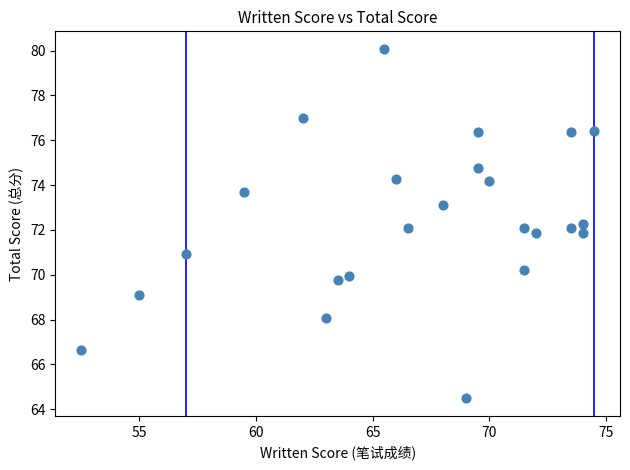

What is the range of Y values (max minus min)?

15.6